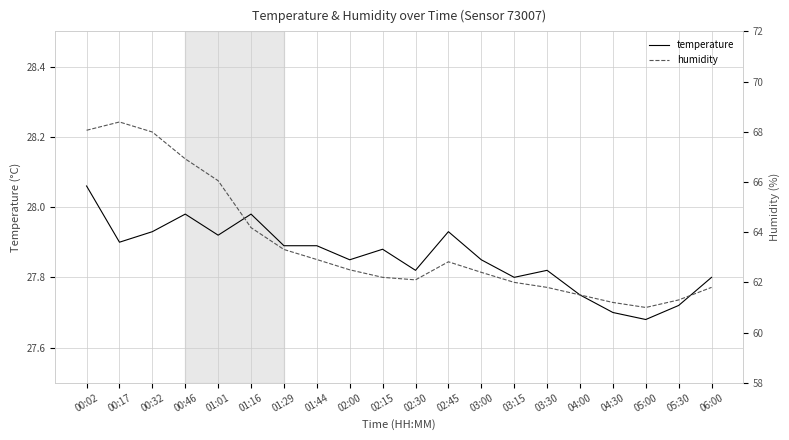

Which series has the largest total across all categories?

humidity